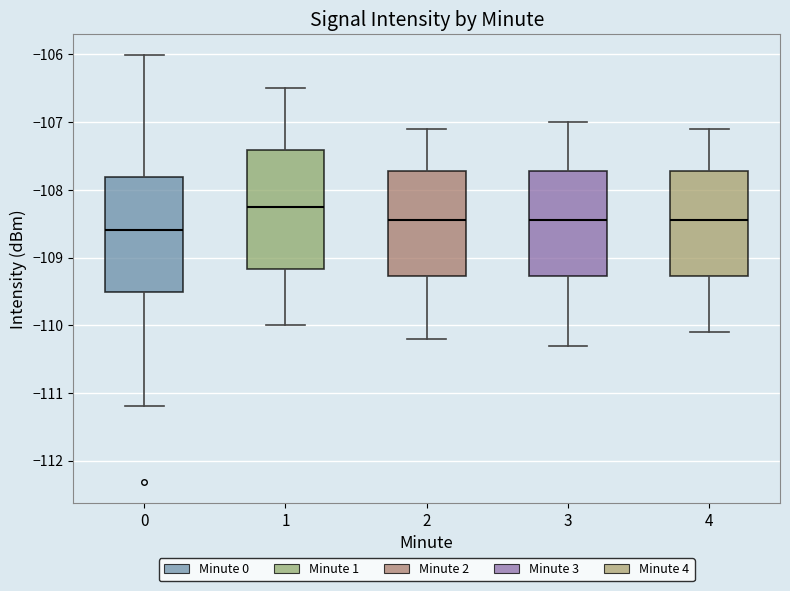

Which box's median line is the lowest?

0